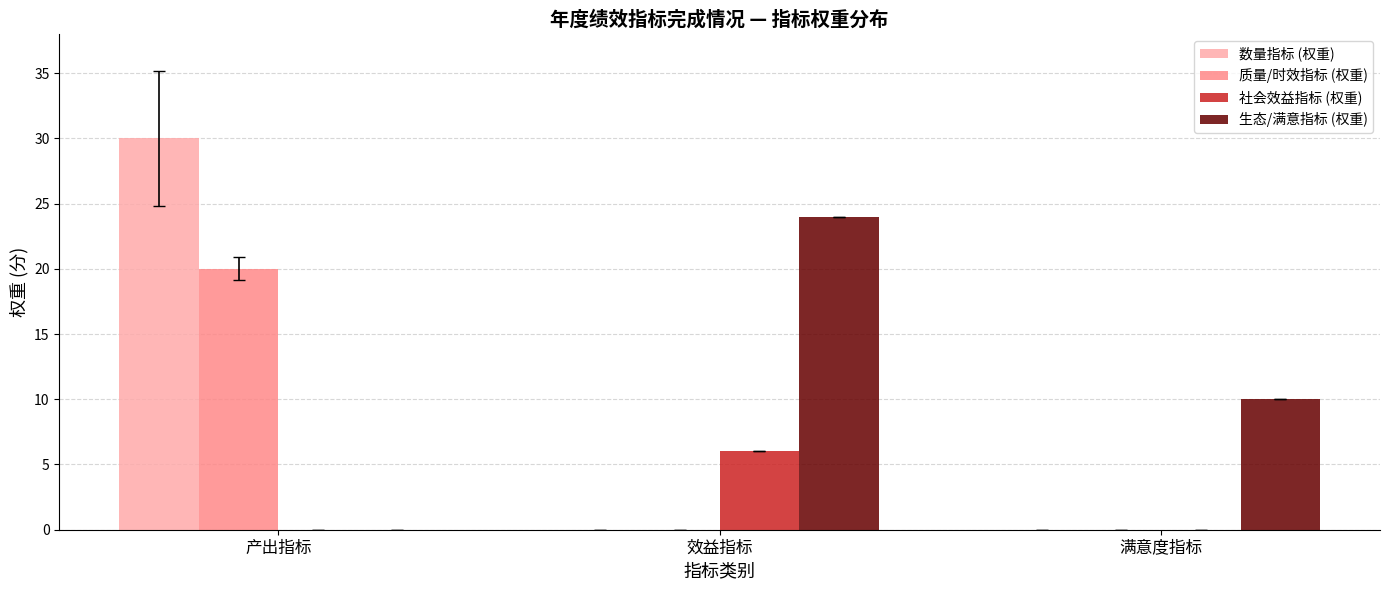

The value of 数量指标 (权重) at 满意度指标 is -10. True or false?

False